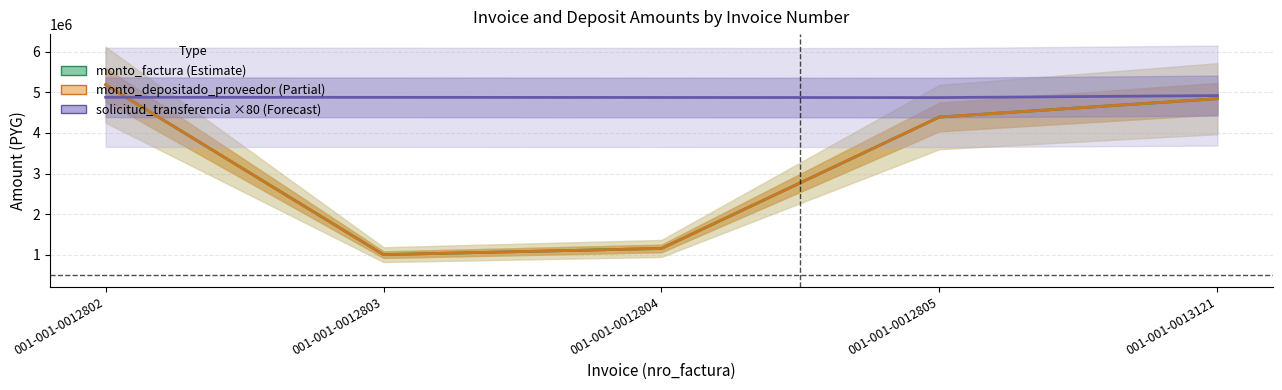

At which label does monto_factura first exceed 4389220?

001-001-0012802